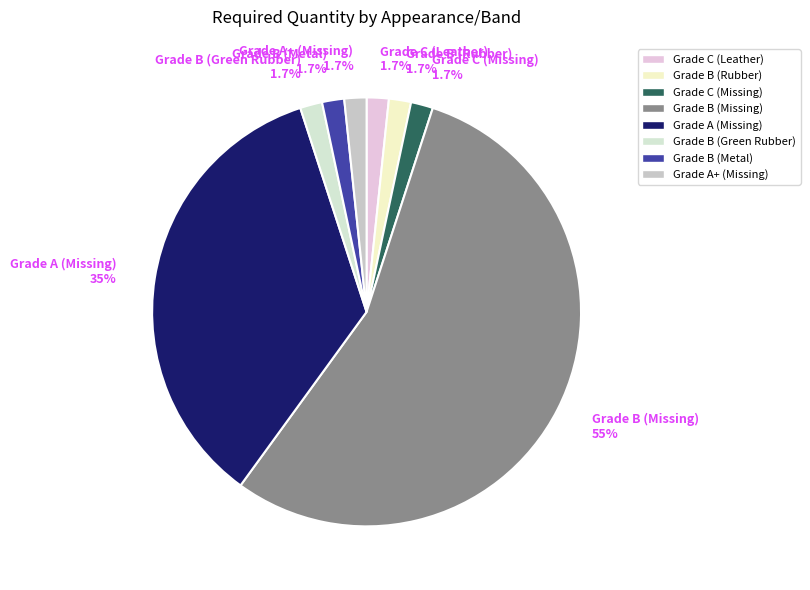

Count the number of slices in the pie.

8